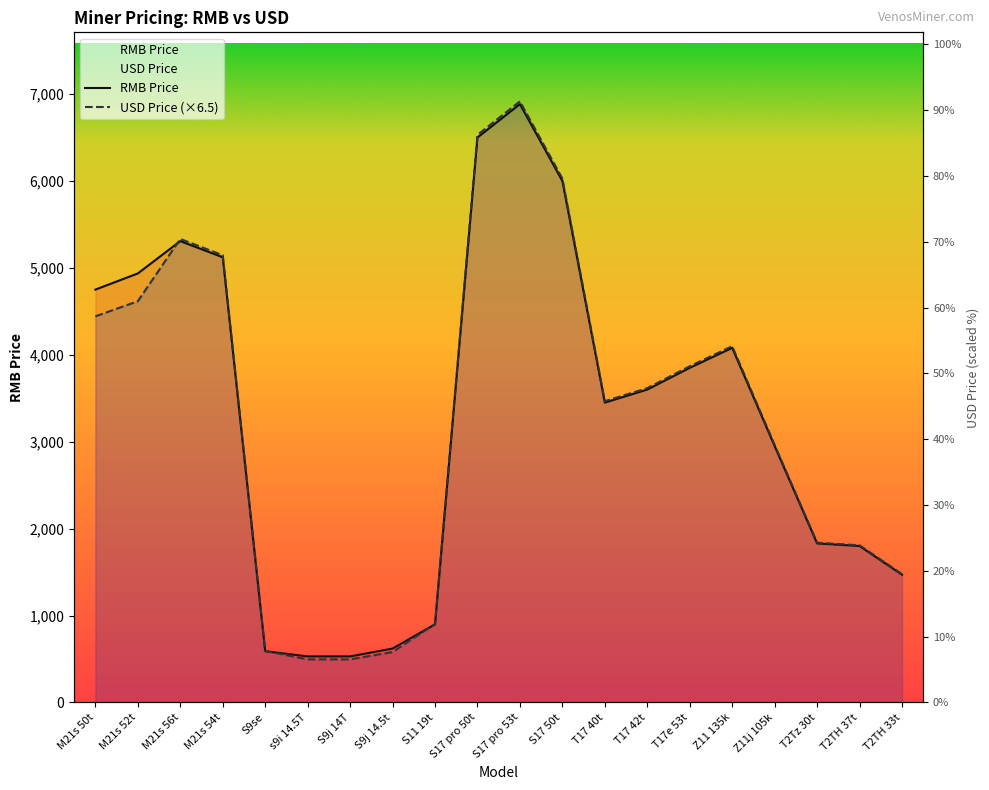

After their last crossing, which series has the higher values: USD Price or RMB Price?

USD Price